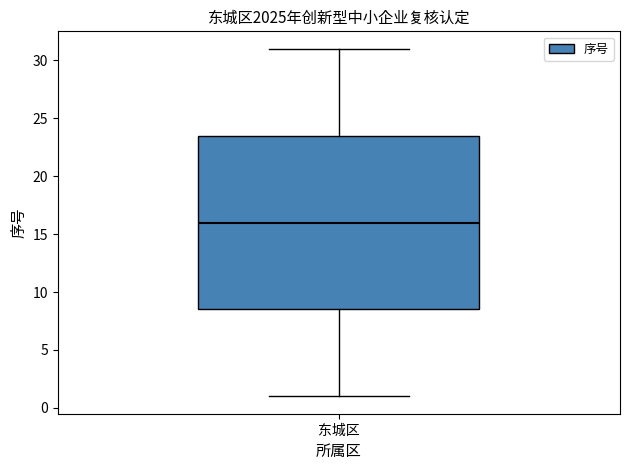

Transcribe this box plot: give where the median line is, the range the box spans, and where the two whiskers end, as read against the y-axis. The values are not printed on the chart, so give them approximately, as read against the axis.

median 16.0, box 8.5 to 23.5, whiskers 1.0 to 31.0